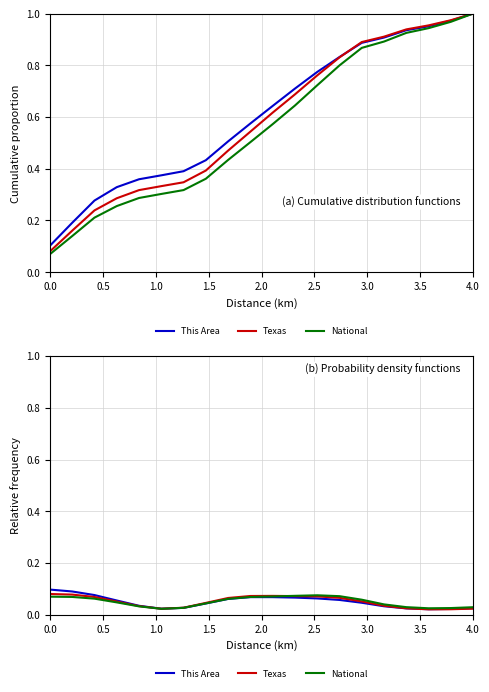

The This Area series shows 0.1 at 0.5. True or false?

True